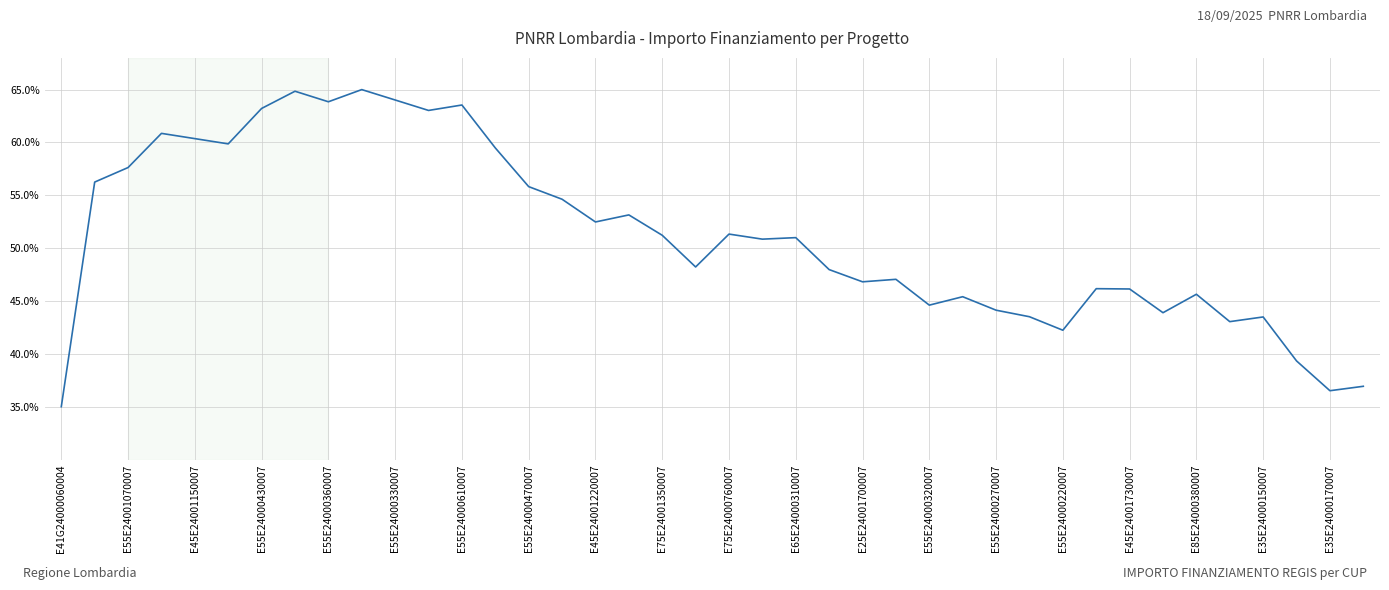

Count the number of categories in the chart.

40